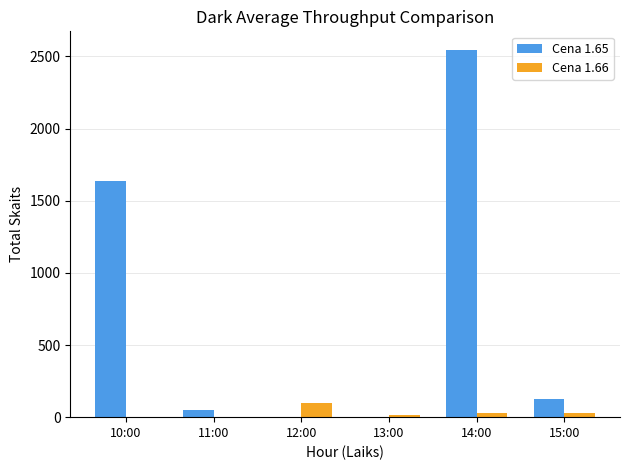

Which series has the largest total across all categories?

Cena 1.65